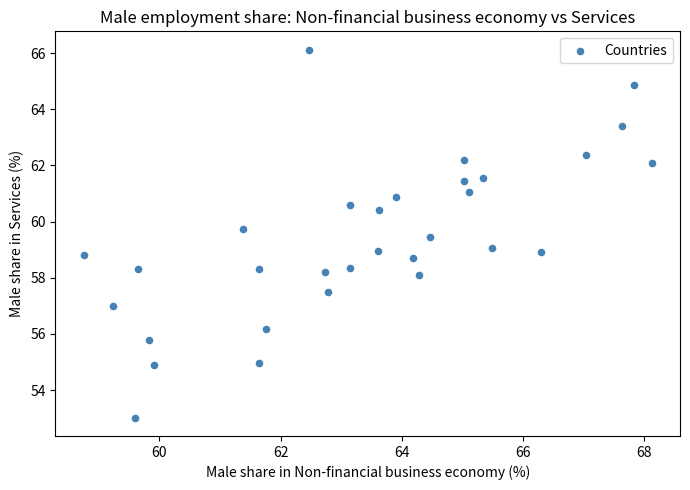

What is the range of Y values (max minus min)?

13.1